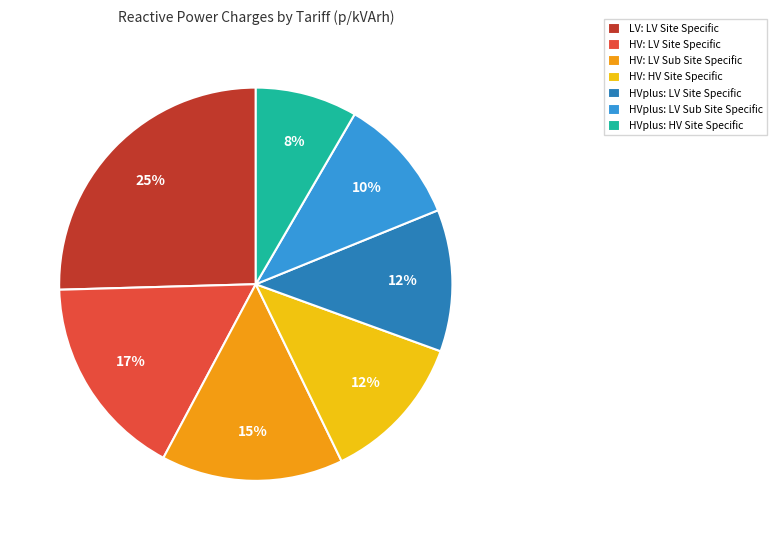

The HVplus: LV Site Specific slice represents 5% of the pie. True or false?

False